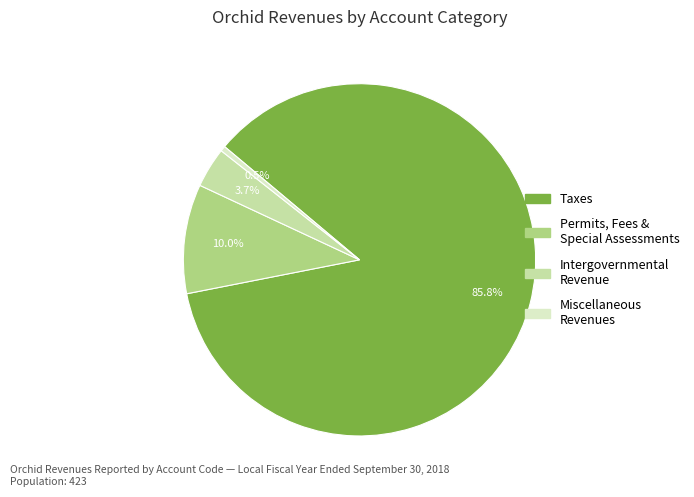

How many slices are in this pie chart?

4